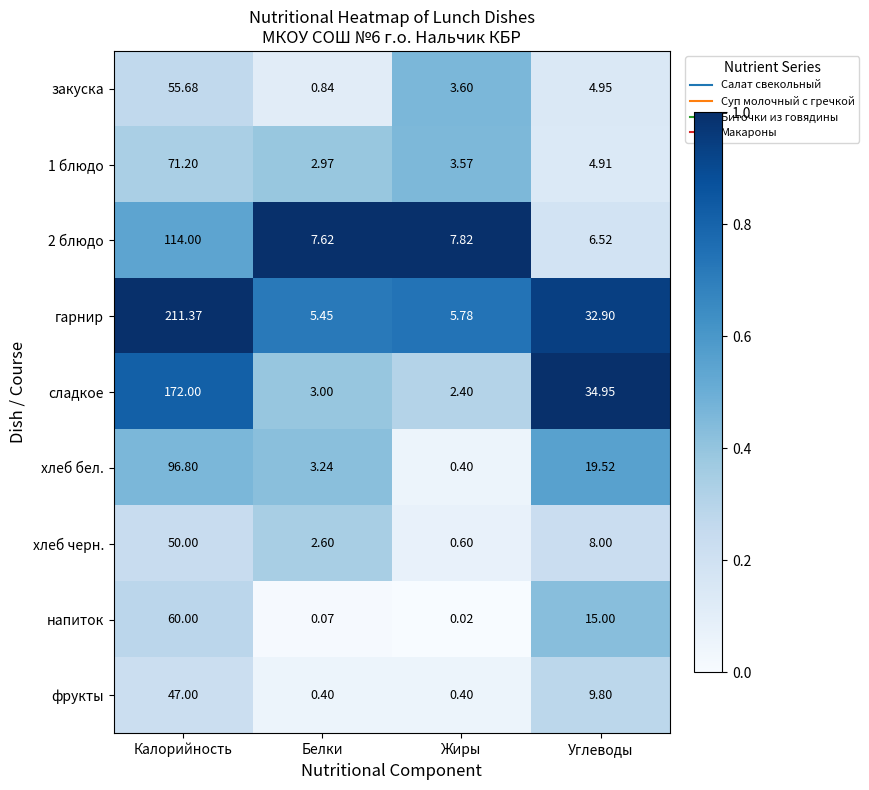

Which label corresponds to the smallest value in the chart?

Жиры